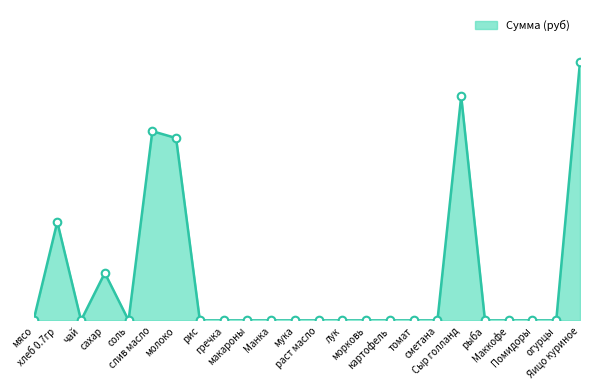

Is this an area chart (filled region under the line)?

Yes